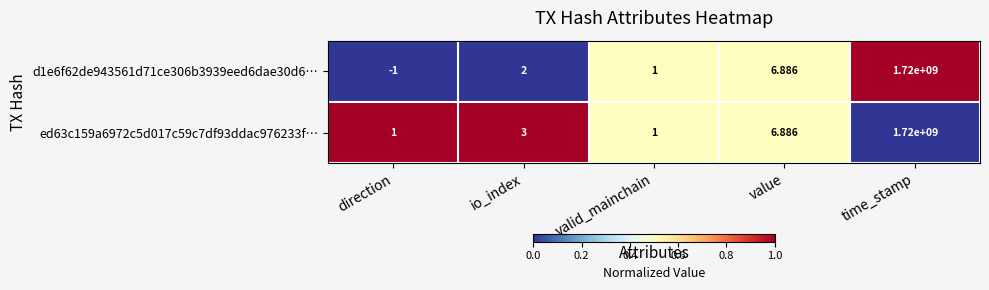

How many categories are shown in the chart?

5